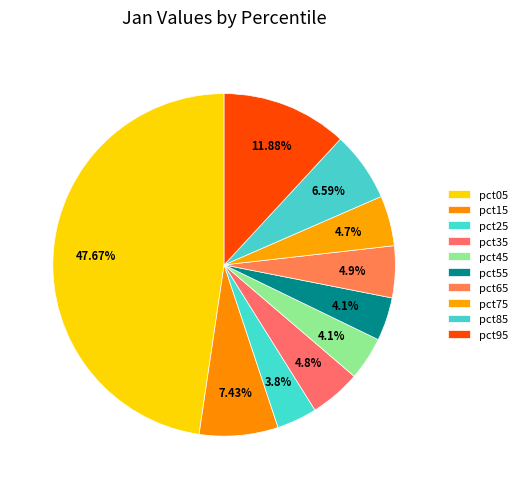

Does pct45 represent more than half of the total?

No